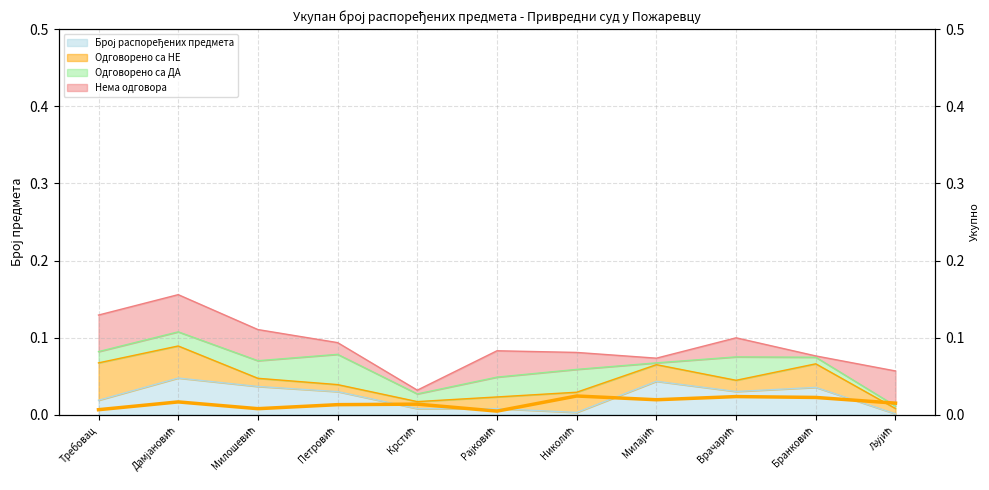

What is the label of the 5th point from the right?

Николић